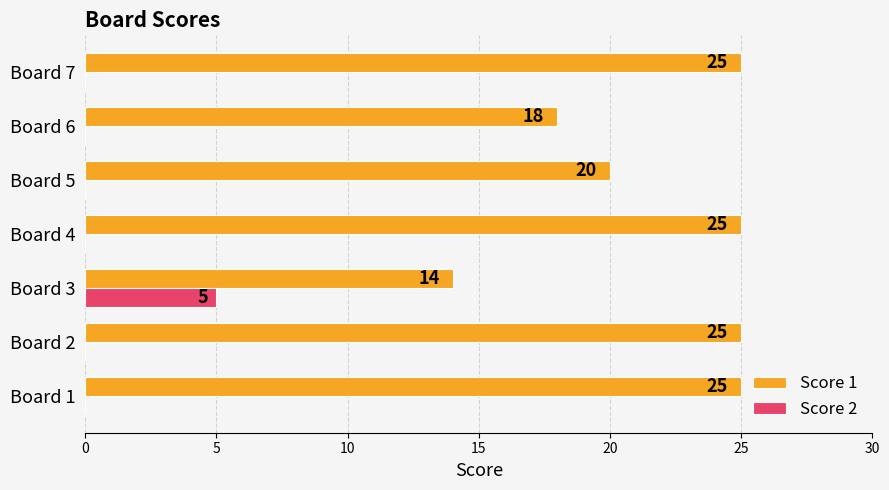

What is the sum of the Score 2 values at Board 4 and Board 3?

5